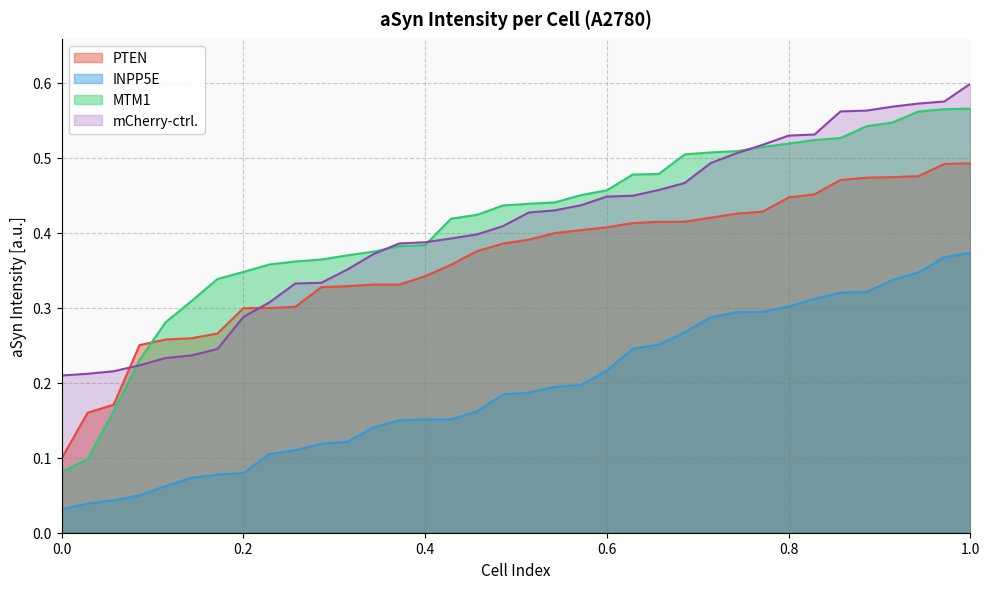

True or false: mCherry-ctrl. and INPP5E cross at least once.

False